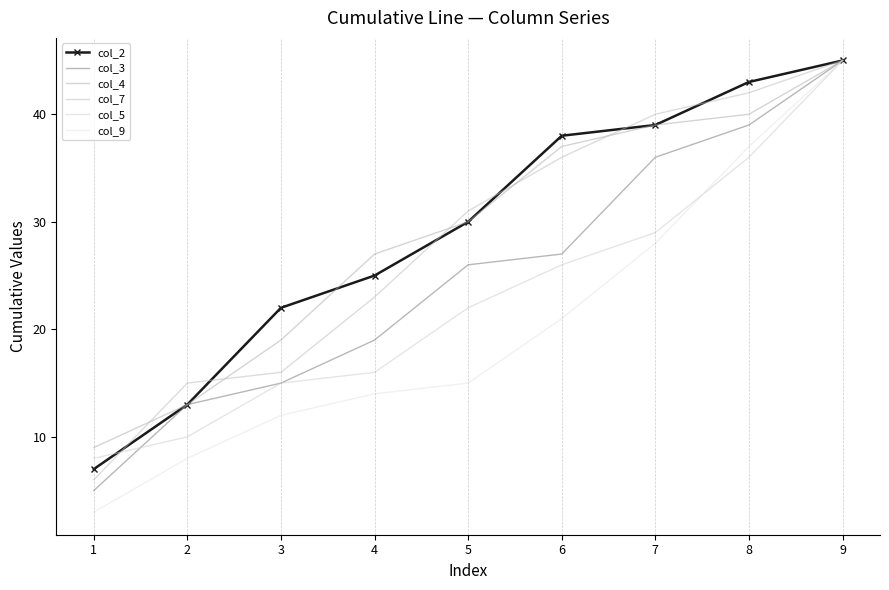

What is the difference between the second highest and second lowest values in the col_2 series?

30